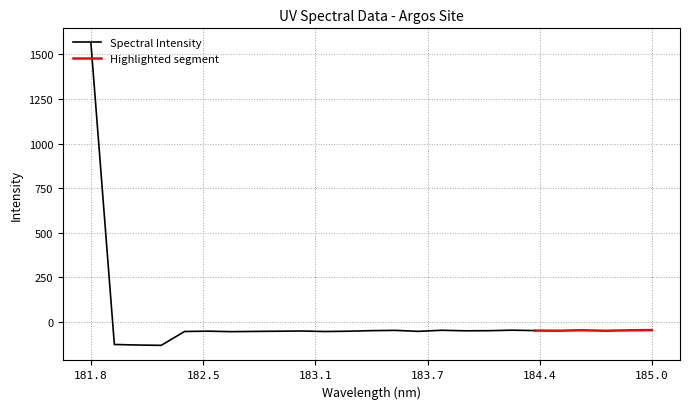

At which category does the chart reach its peak across all series?

181.8418